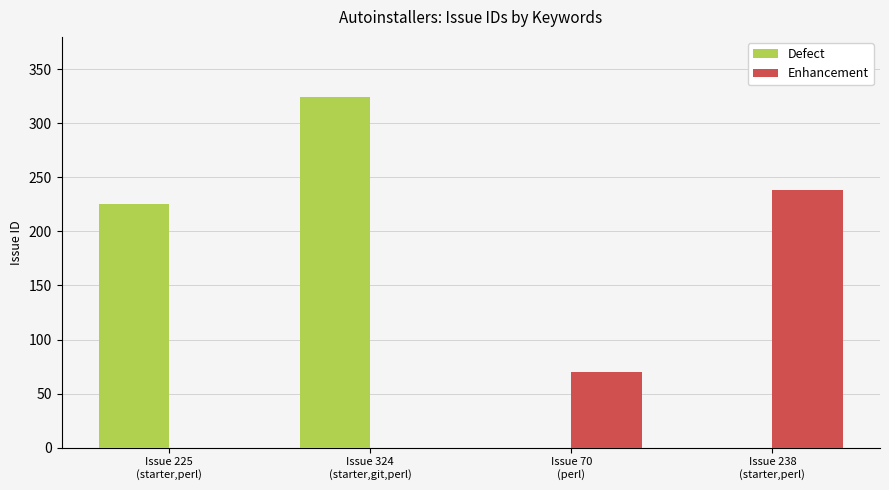

How many groups of bars are there?

4